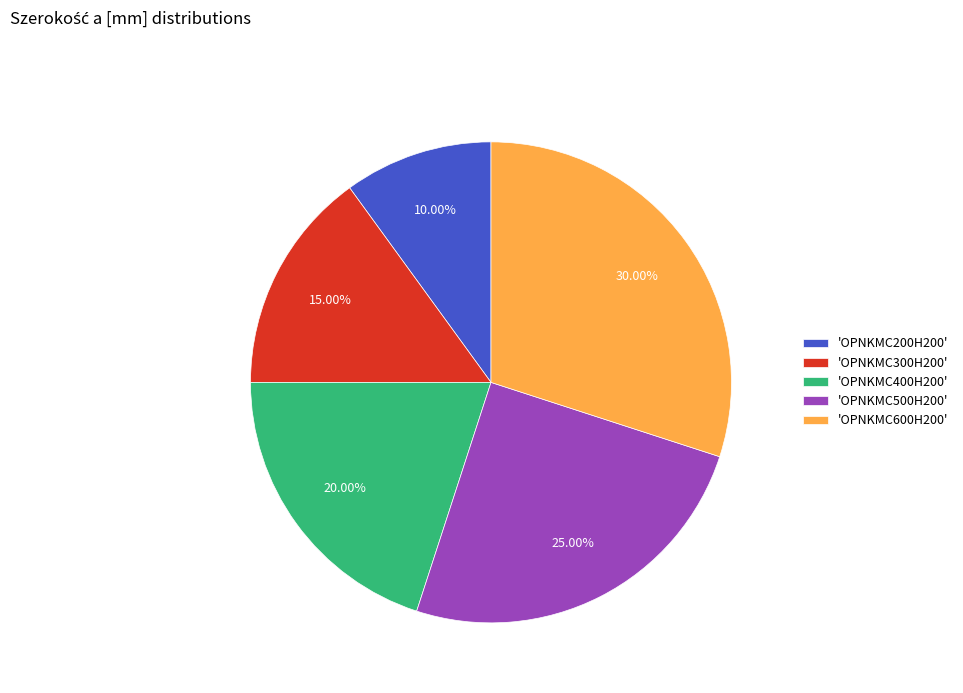

Which category has the biggest portion of the pie?

'OPNKMC600H200'